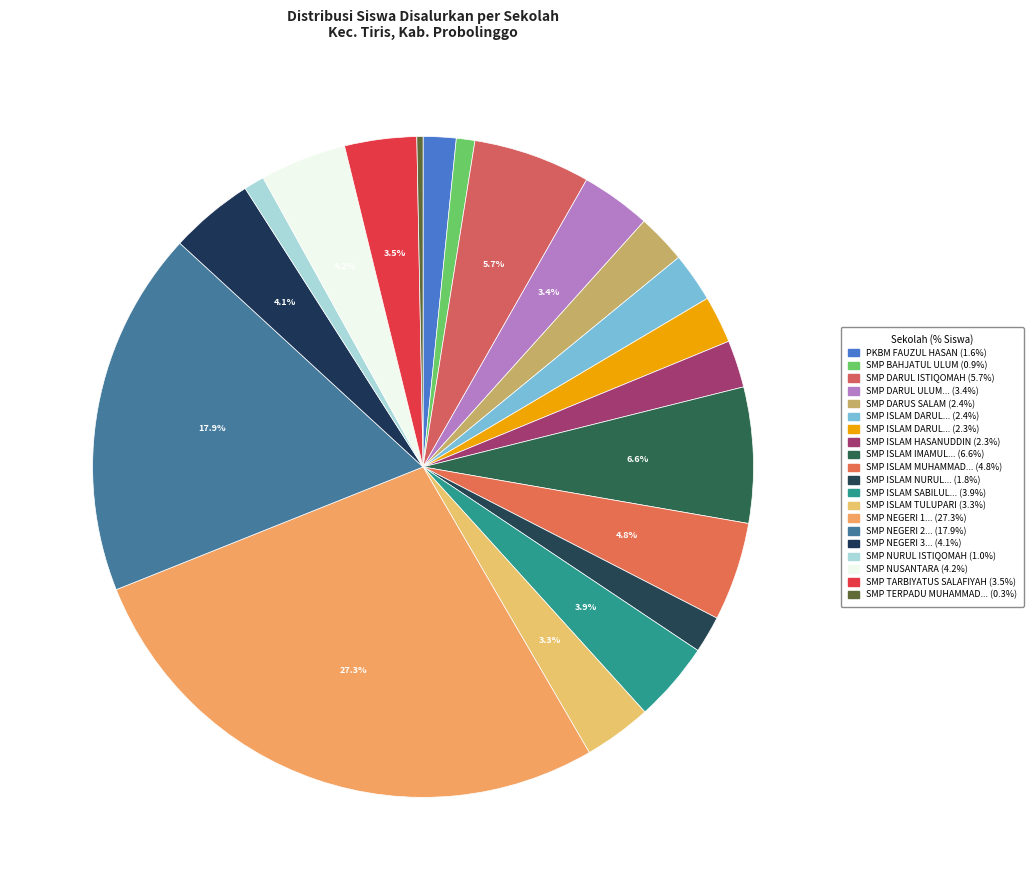

How many slices are in this pie chart?

20